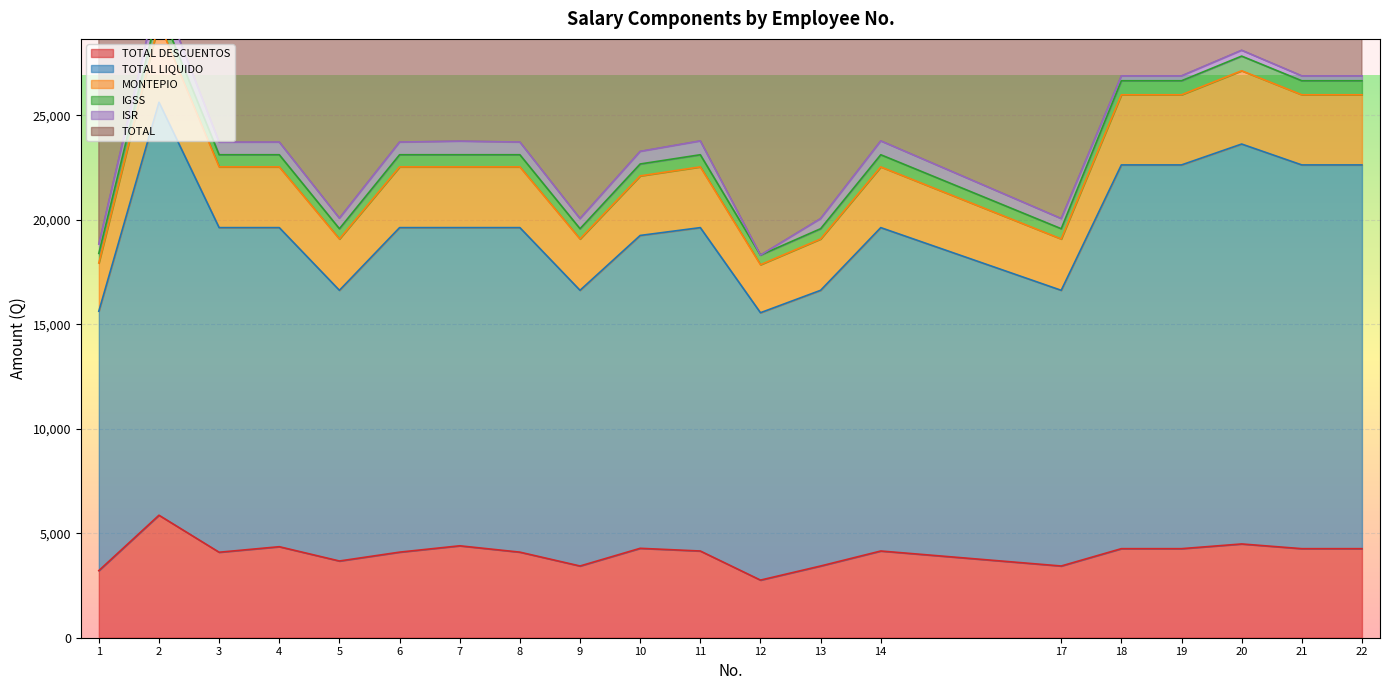

Where is TOTAL nearest to the value 45316?

11